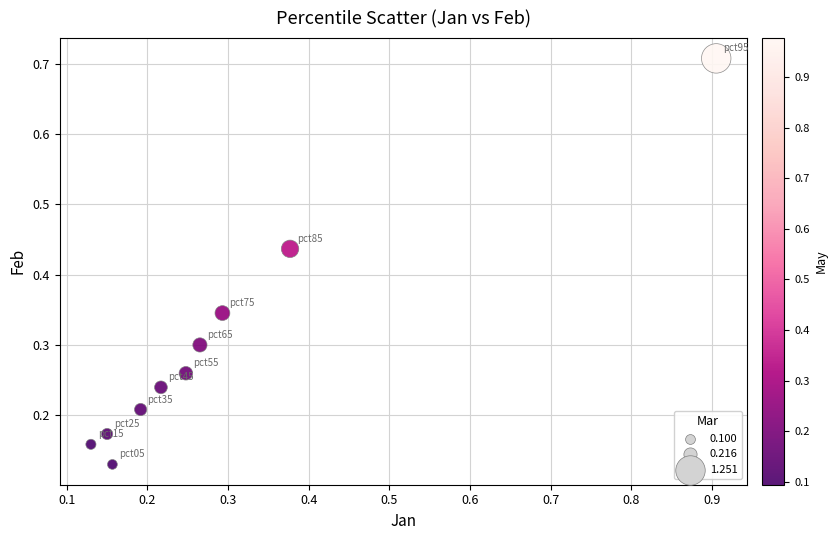

What is the range of Y values (max minus min)?

0.6